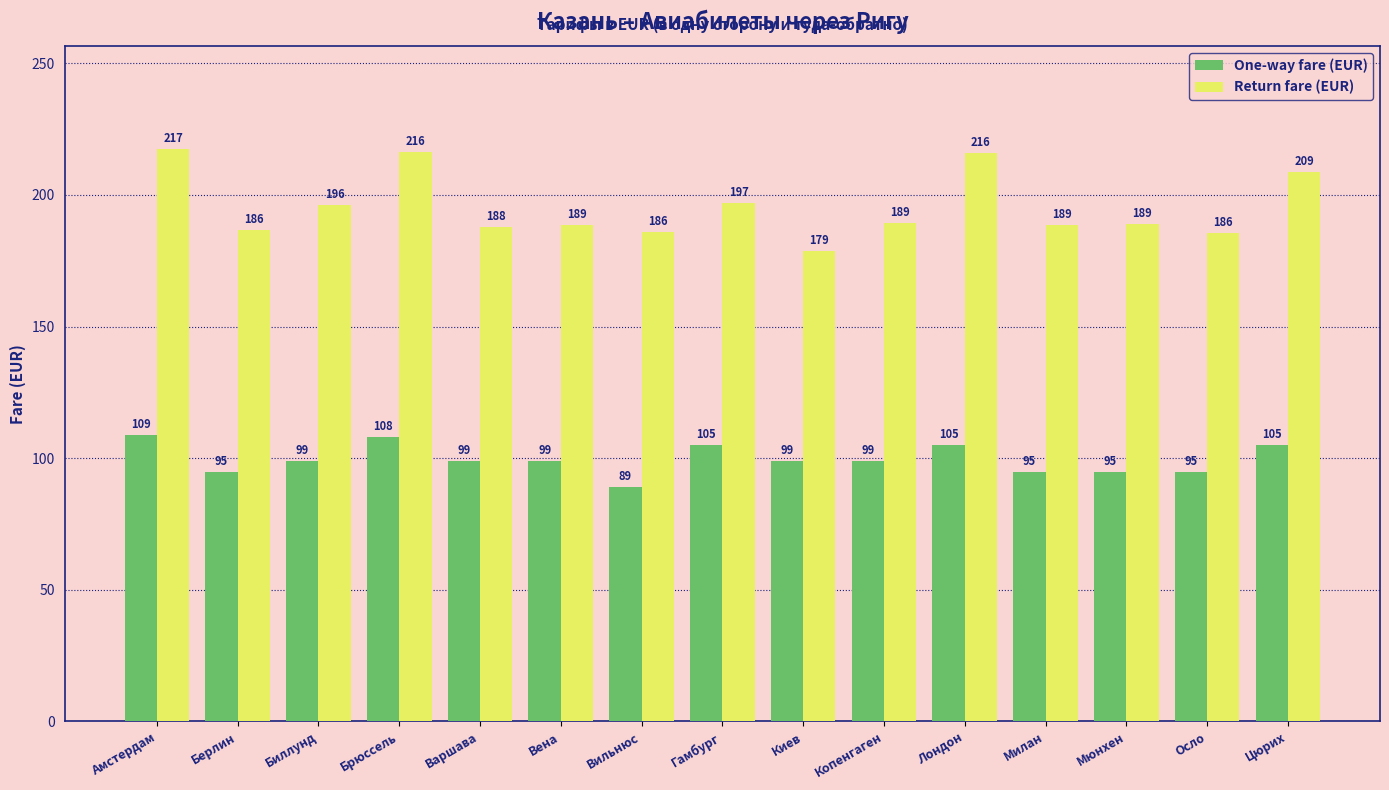

What is the maximum value shown in the chart?

217.4